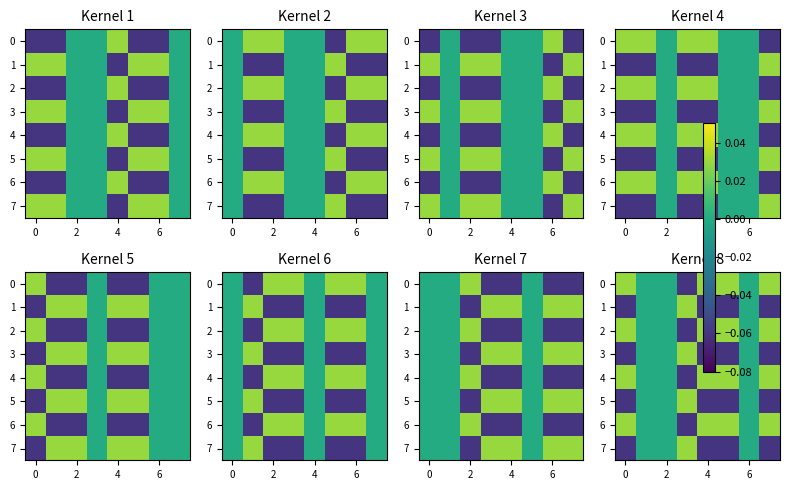

What is the total value across all series at 4?

-0.1